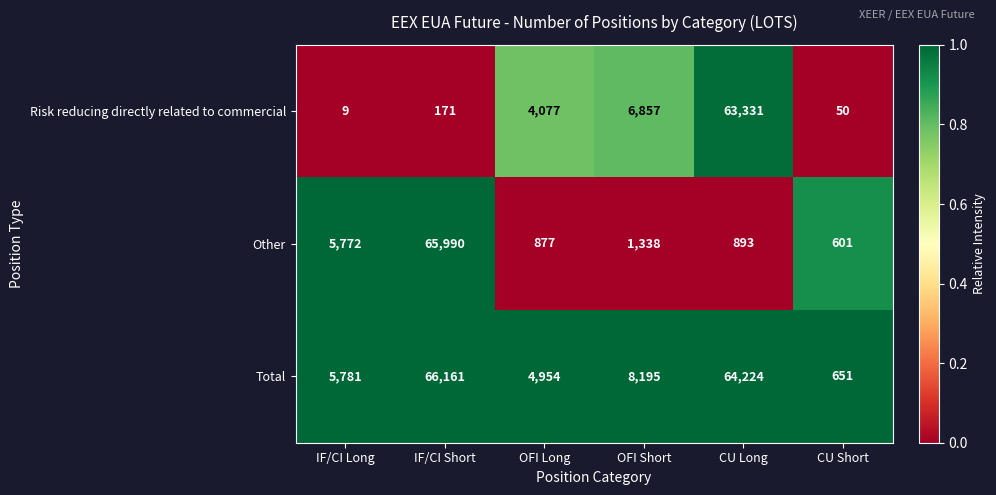

List the series in order of their peak value, lowest first.

Risk reducing directly related to commercial, Other, Total